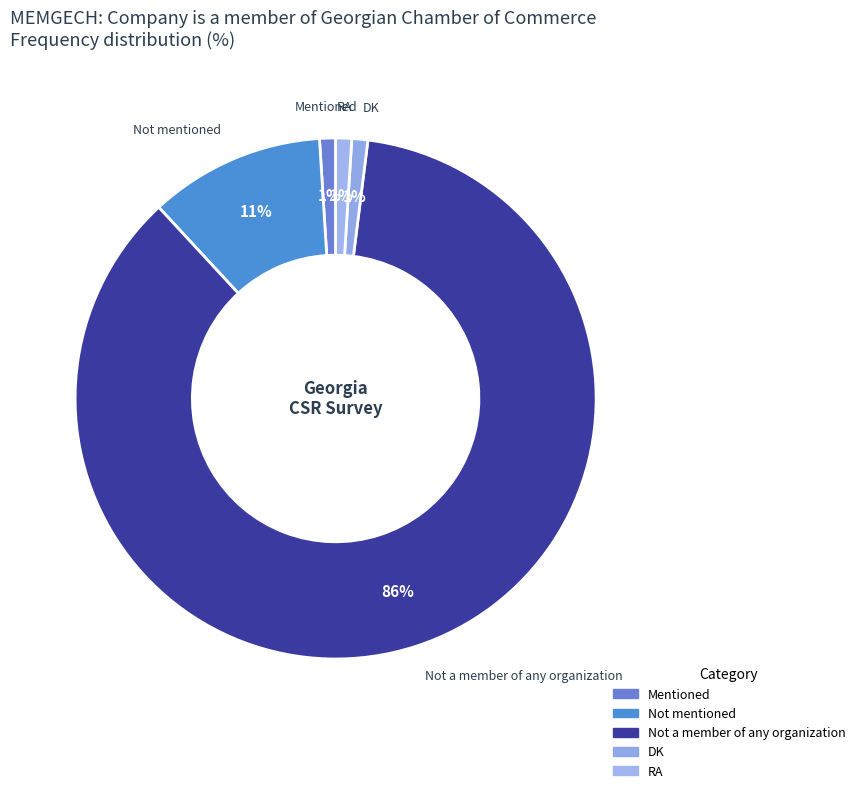

Is the sum of DK and Mentioned greater than half?

No